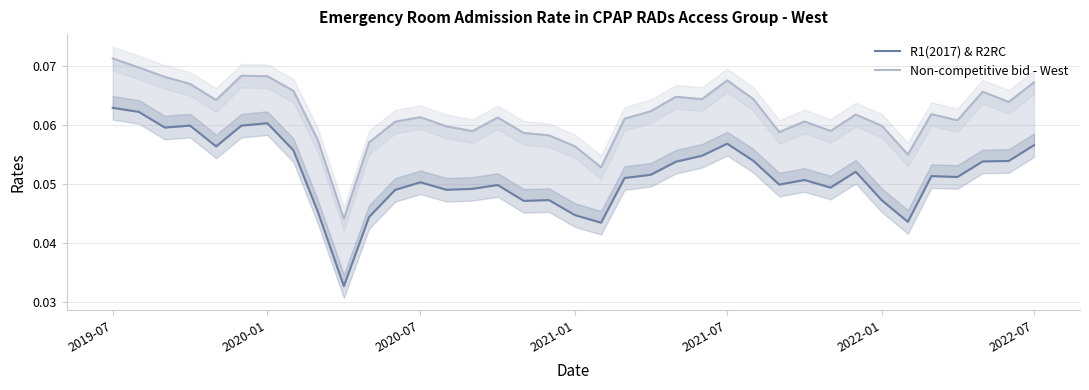

Does the chart display data point markers on the line(s)?

No